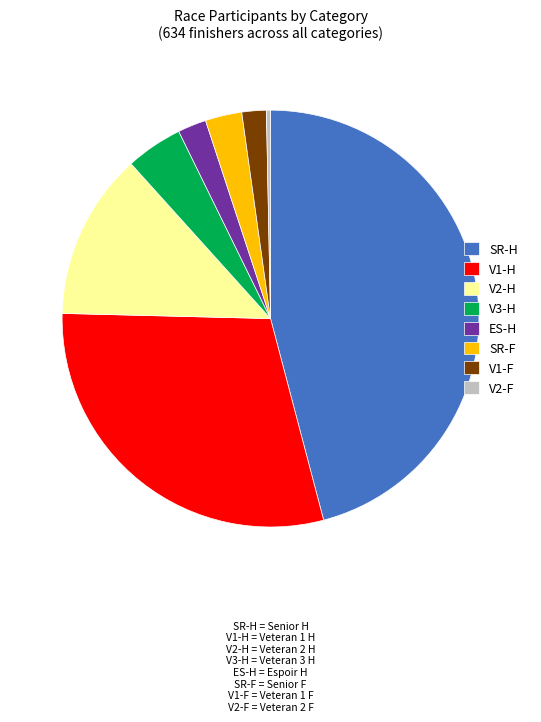

True or false: V3-H accounts for 4% of the total.

True